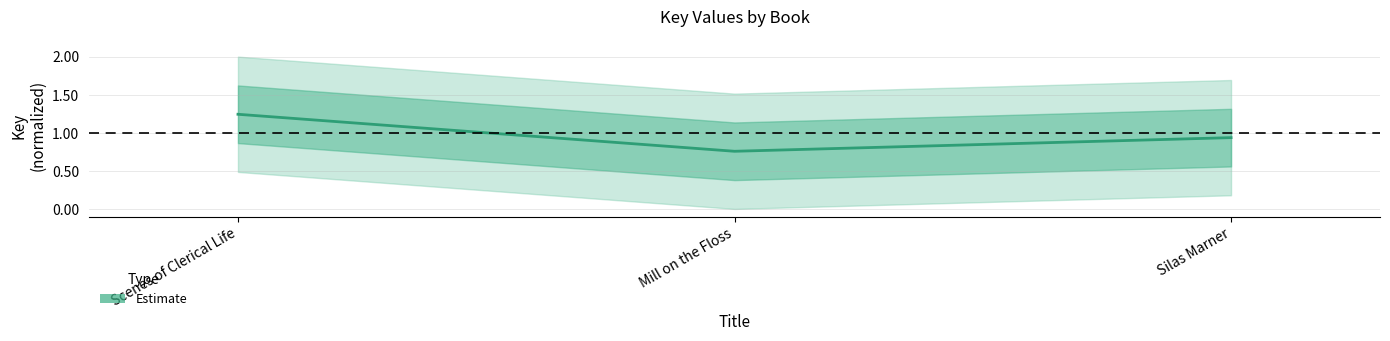

Between Scenes of Clerical Life and Mill on the Floss, which is larger?

Scenes of Clerical Life